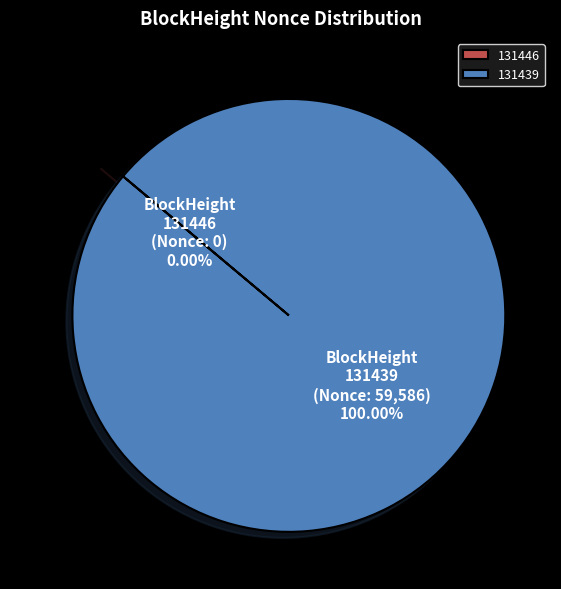

What is the change in value from 131446 to 131439?

+59586